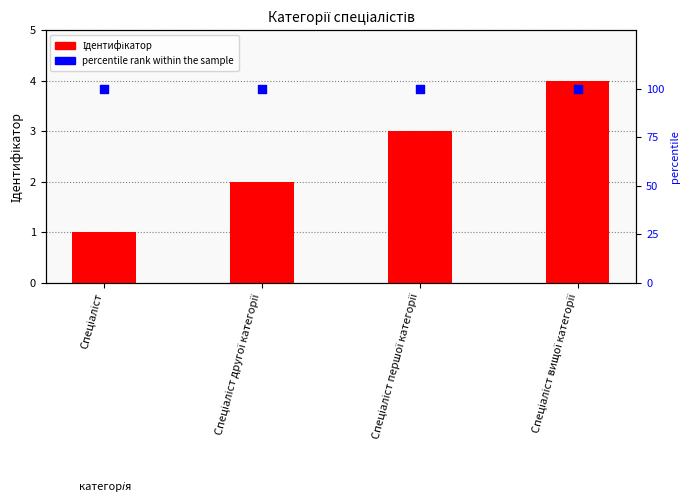

Is the value of Ідентифікатор at Спеціаліст вищої категорії greater than the value of percentile rank within the sample at Спеціаліст першої категорії?

No